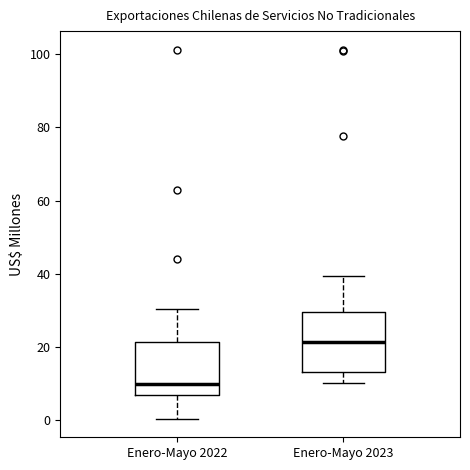

Reading left to right, read every box against the y-axis: the position of its median line, the range the box covers, and the ends of its whiskers. The values are not printed on the chart, so give them approximately, as read against the axis.

Enero-Mayo 2022: median 10, box 6 to 22, whiskers 0 to 30
Enero-Mayo 2023: median 22, box 14 to 30, whiskers 10 to 40